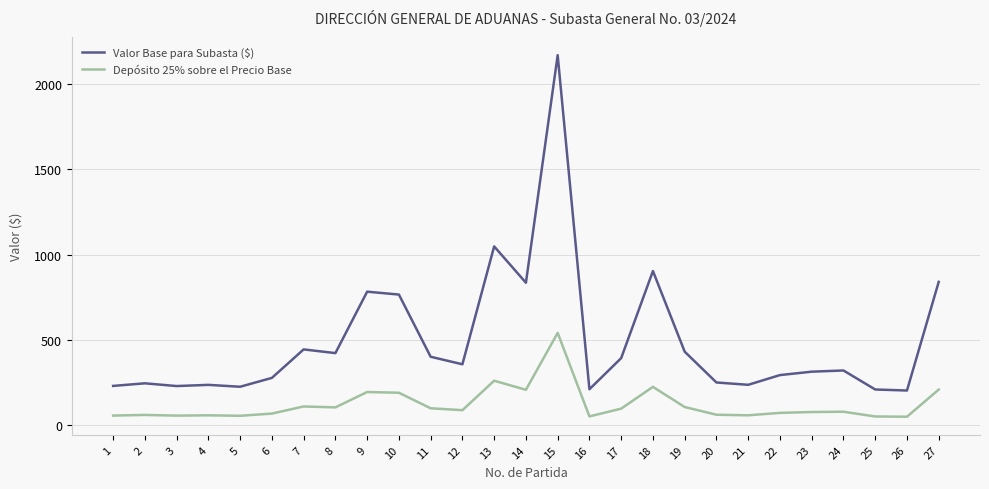

True or false: Valor Base para Subasta ($) has more than 0 interior local peaks.

True